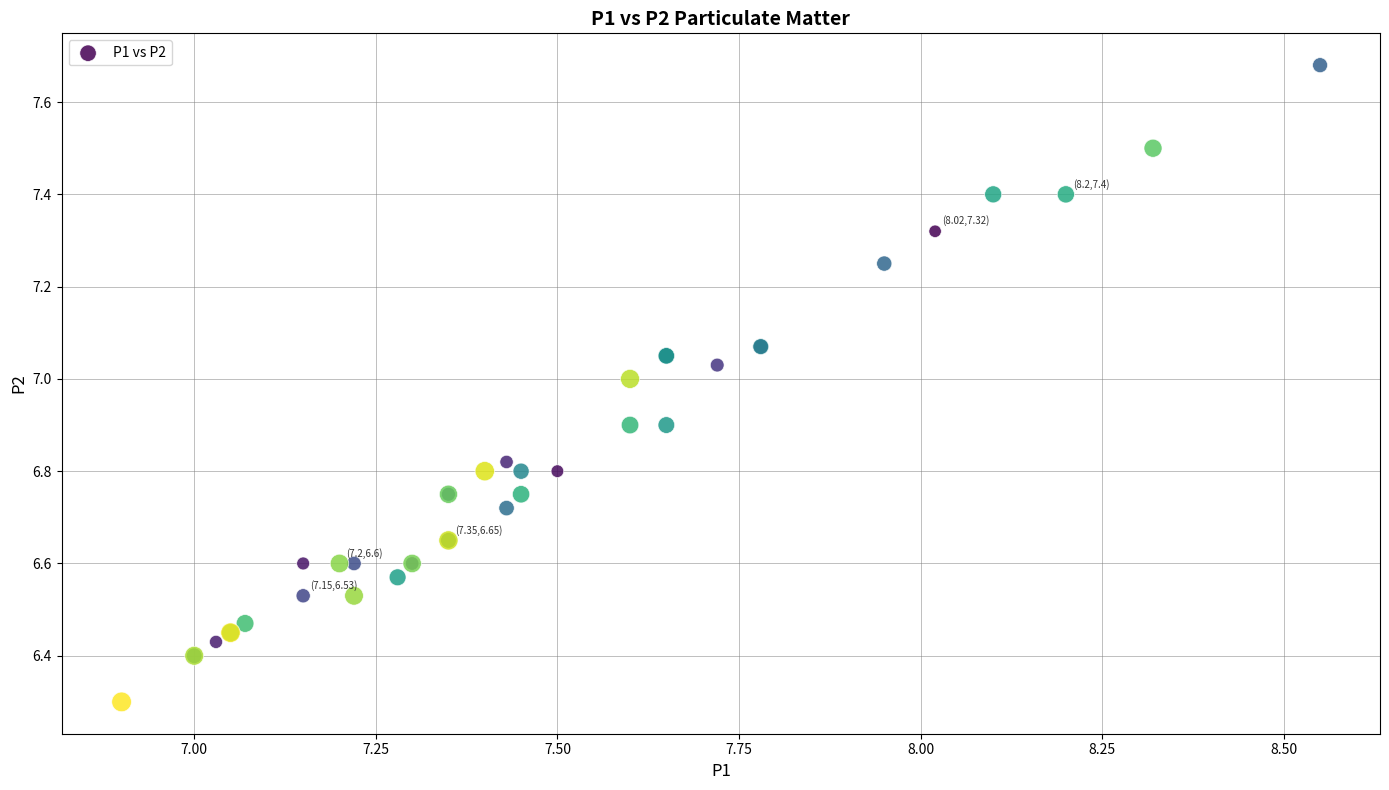

What Y value in the scatter plot is closest to 6?

6.3